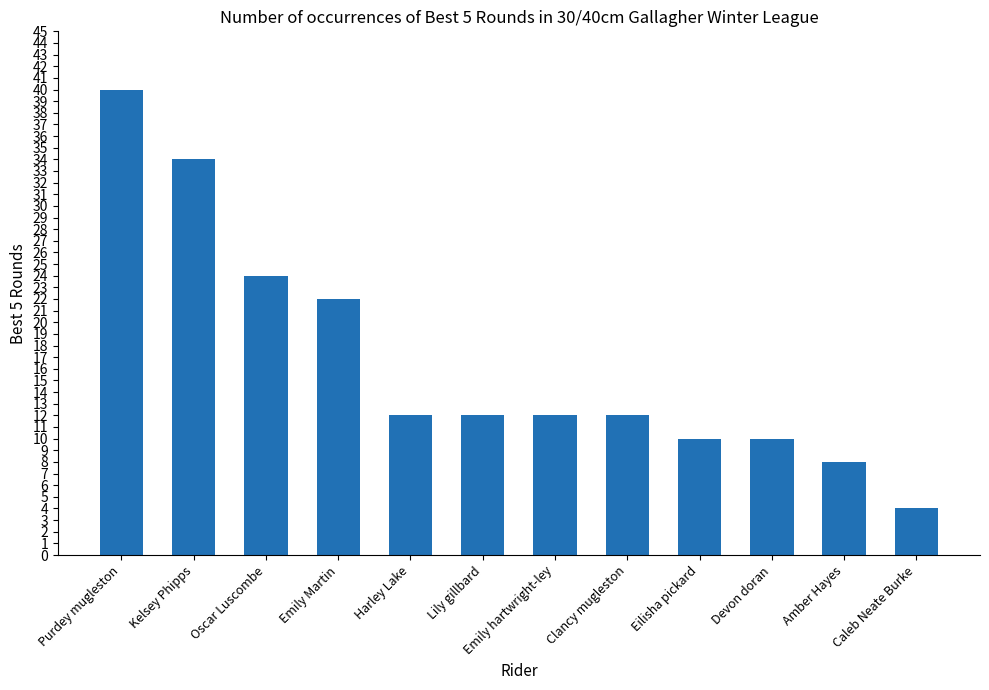

What is the difference between the maximum and minimum values?

36